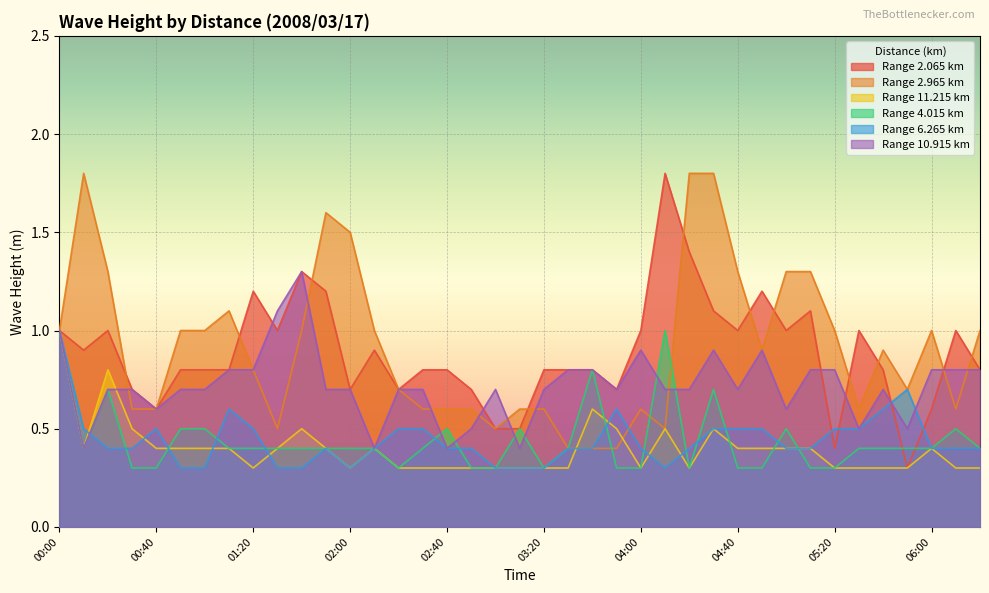

In 11.215, how many points are higher than both neighbors (excluding endpoints)?

7